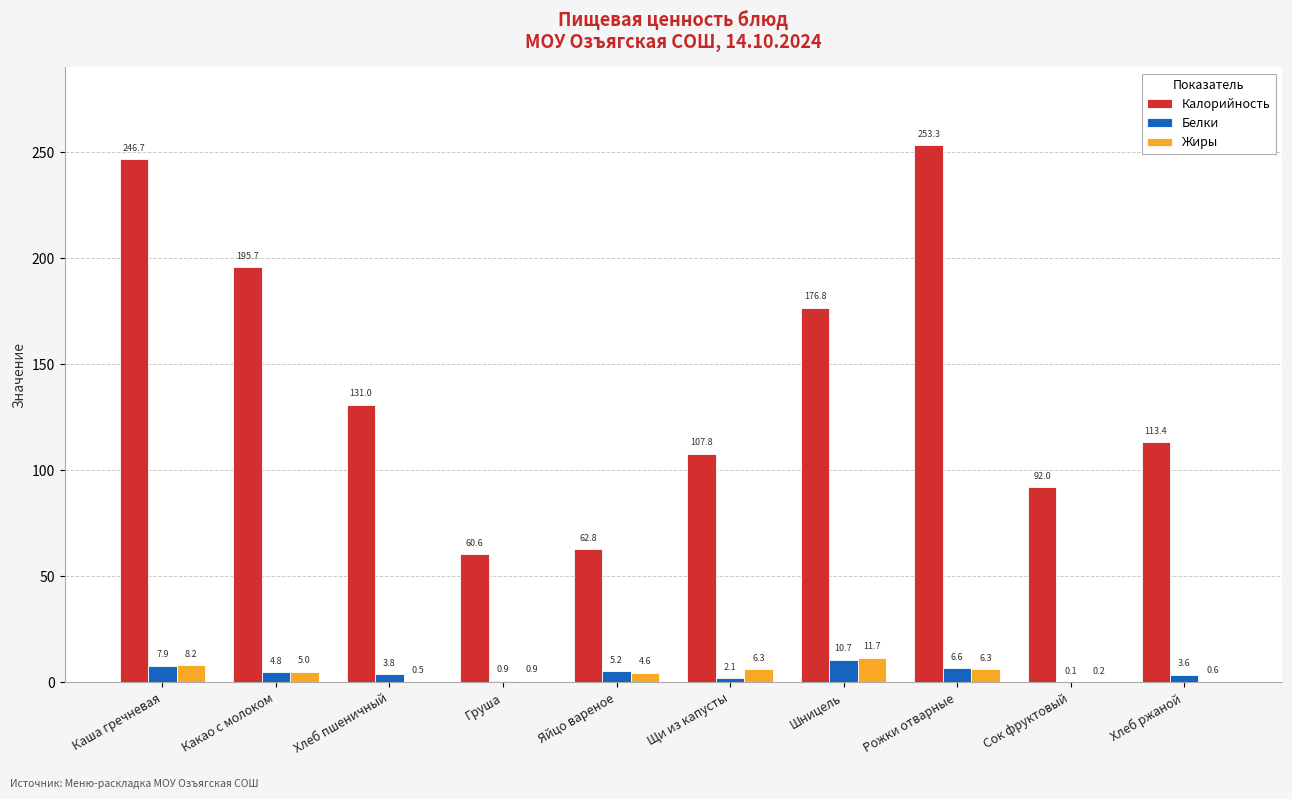

At which label does Белки first exceed 4?

Каша гречневая